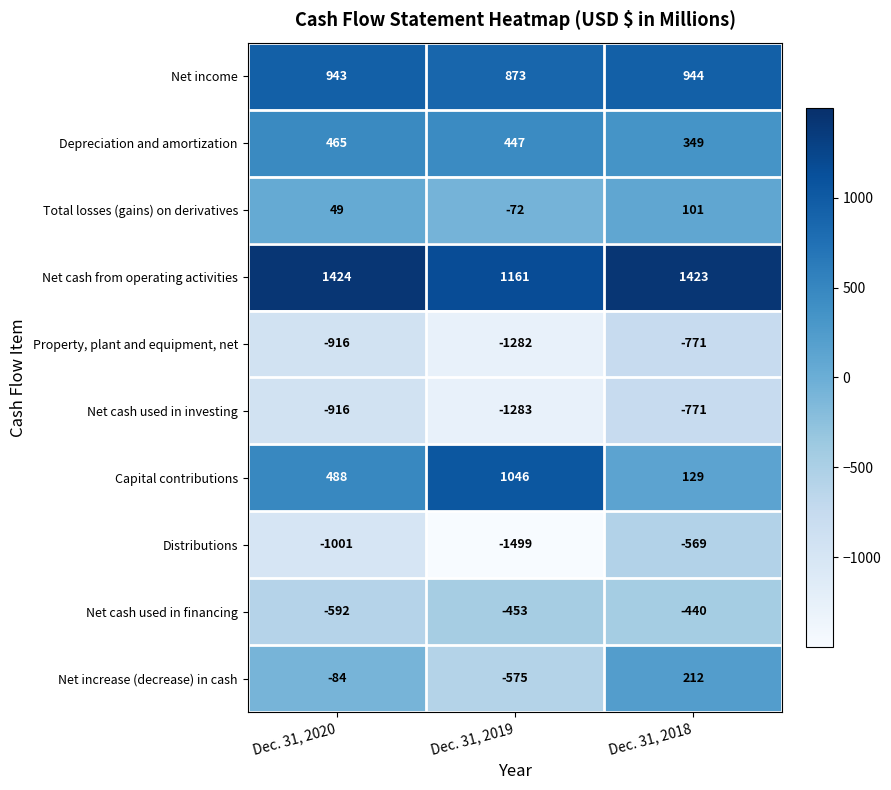

At which label is Net increase (decrease) in cash closest to -181?

Dec. 31, 2020